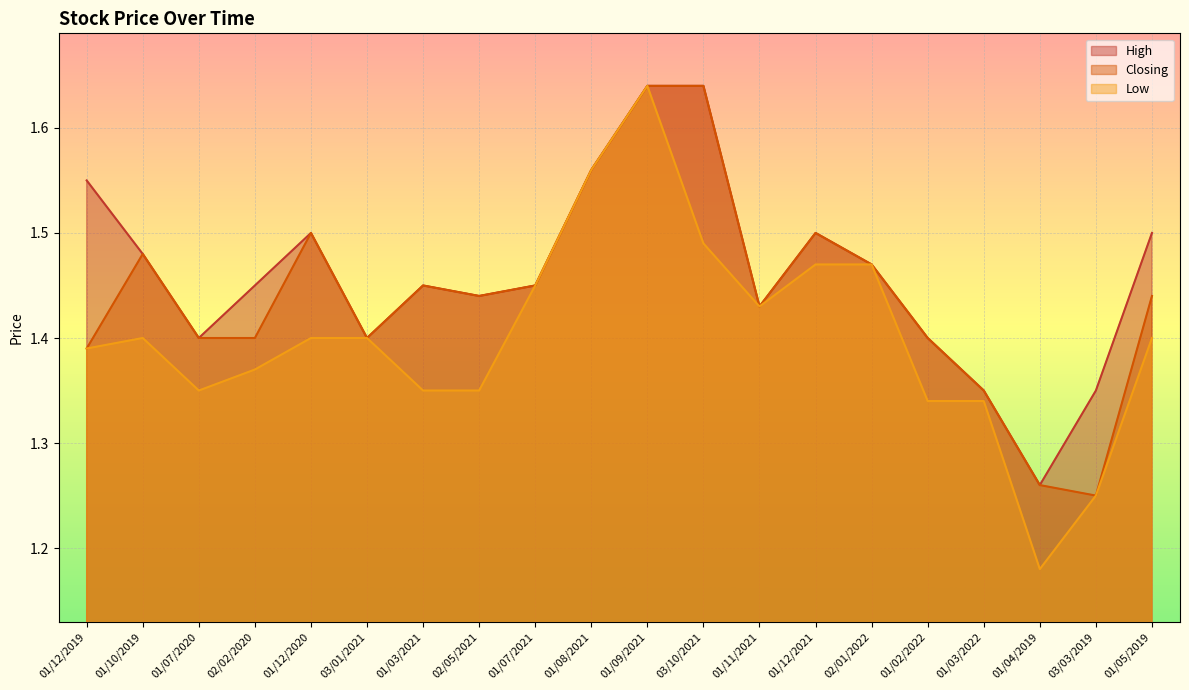

Does the chart display data point markers on the line(s)?

No